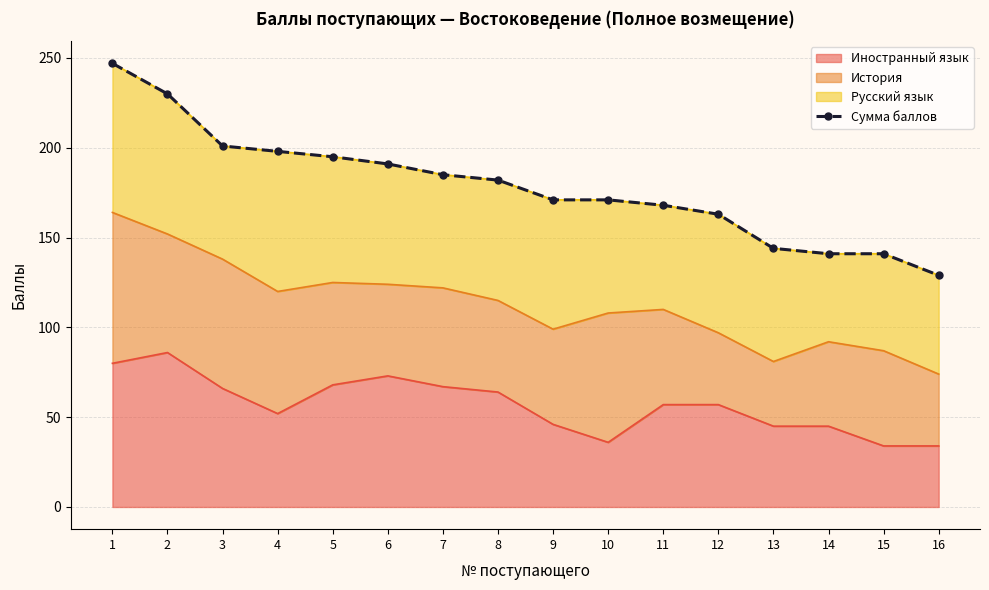

Is it true that Иностранный язык equals 57 at 11?

True